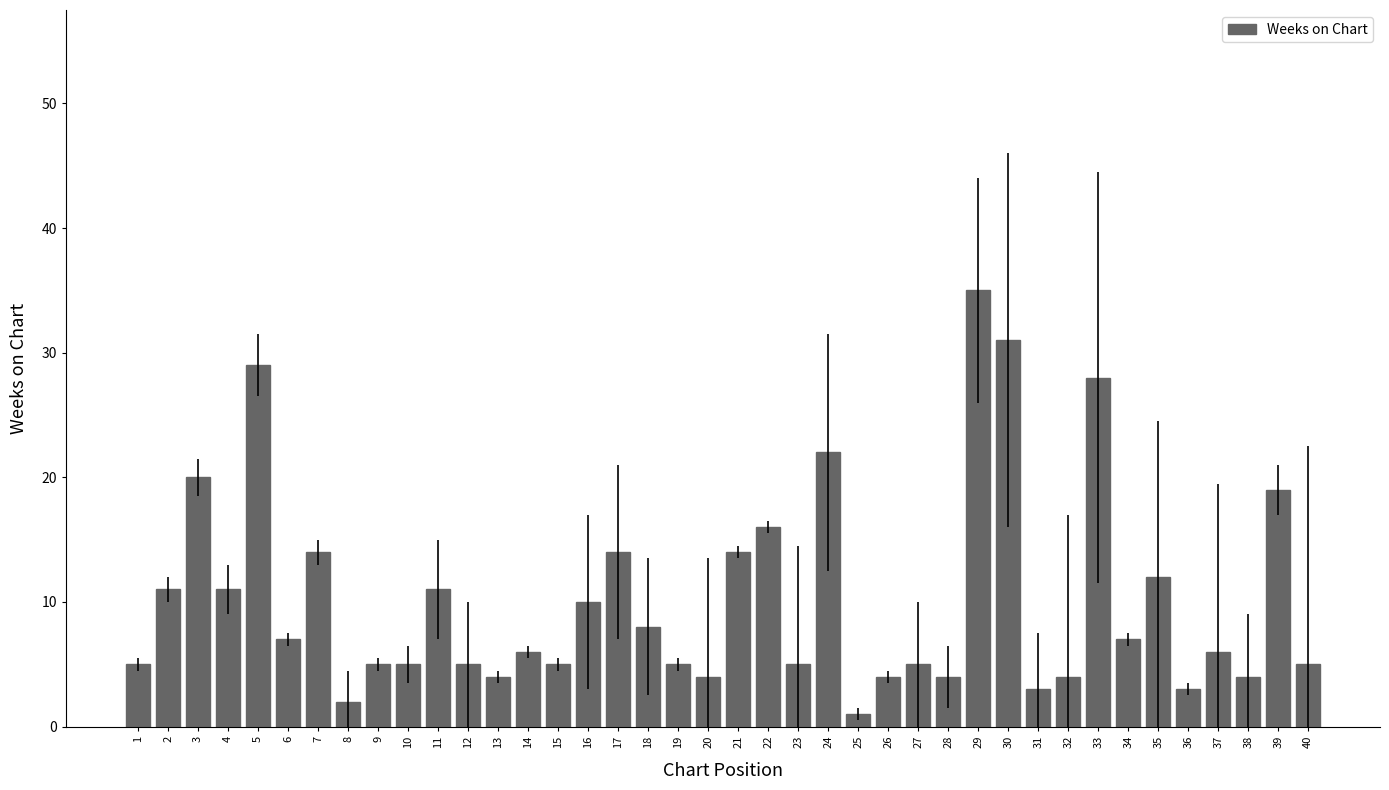

What is the difference between the values at 36 and 32?

1